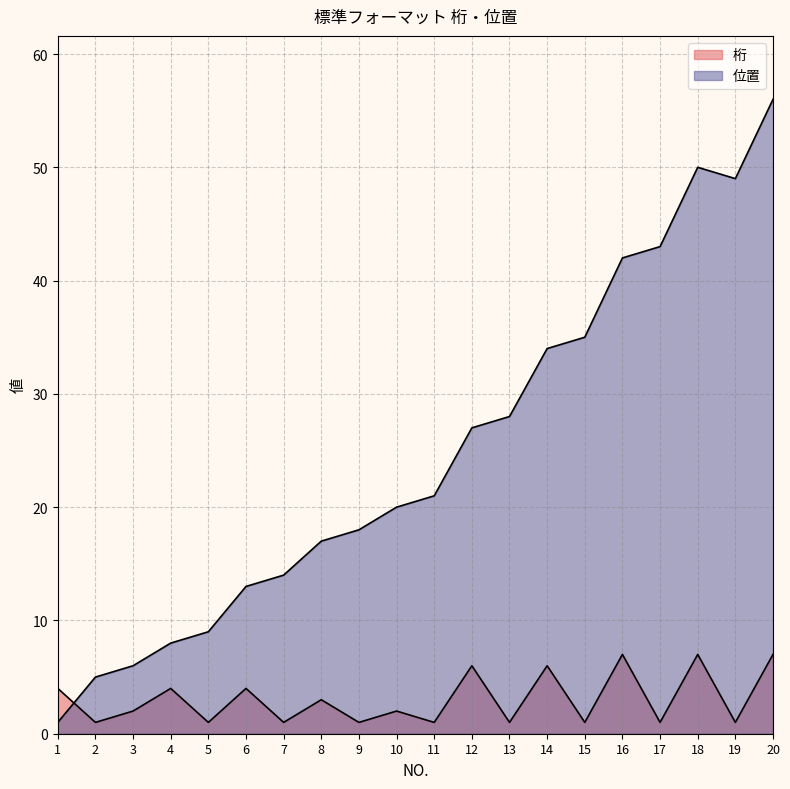

List the labels in order of 位置 value, smallest first.

1, 2, 3, 4, 5, 6, 7, 8, 9, 10, 11, 12, 13, 14, 15, 16, 17, 19, 18, 20